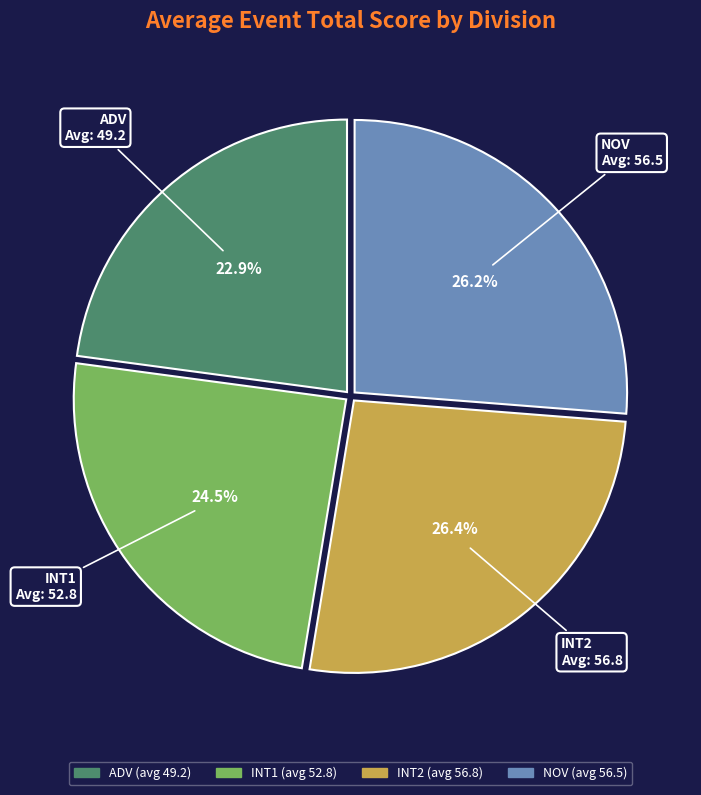

How many segments does this pie chart have?

4